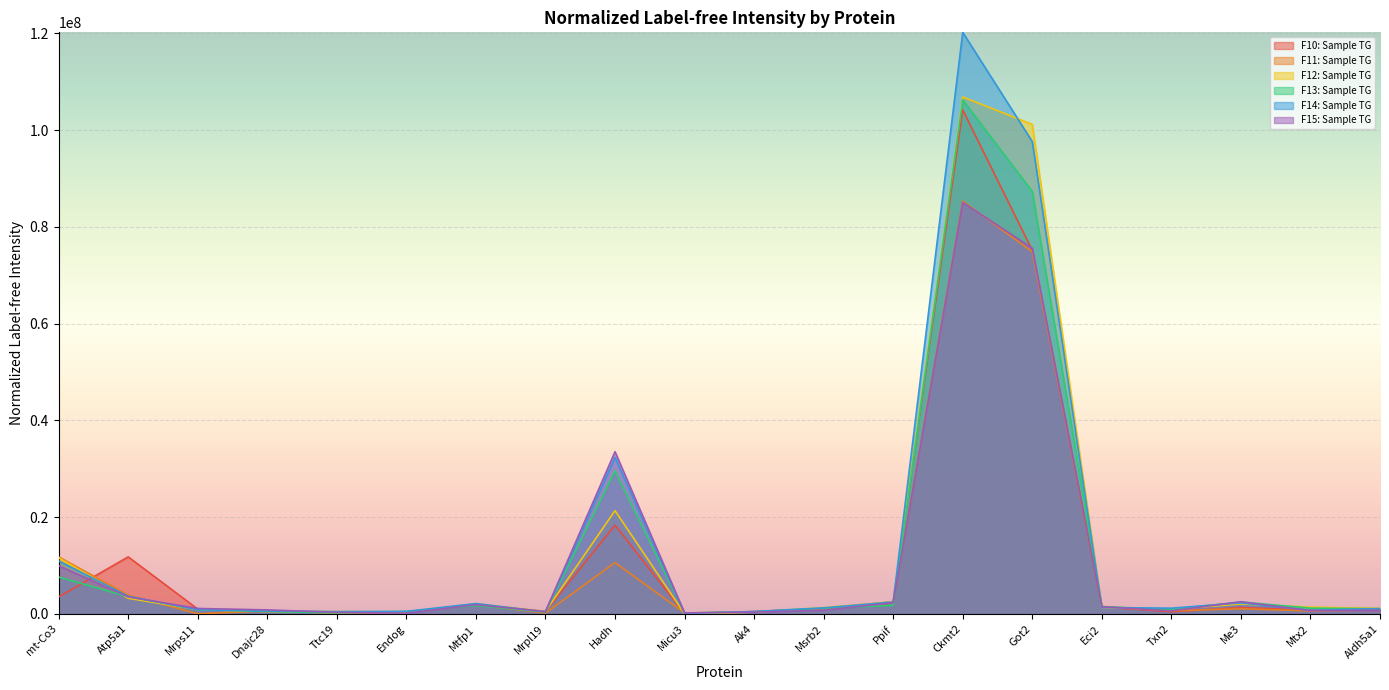

At which category does F14: Sample TG reach its first local valley?

Ttc19